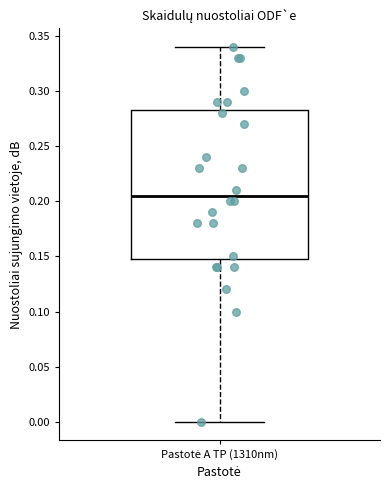

Where does the lower whisker of the box for Pastotė A TP (1310nm) end on the y-axis? The values are not printed on the chart, so give them approximately, as read against the axis.

0.000